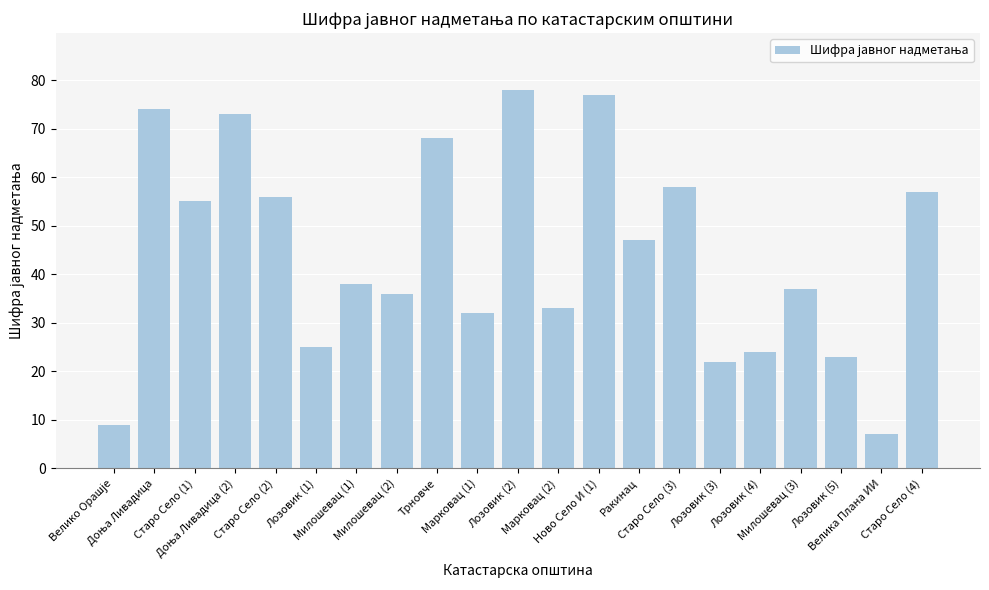

What is the average value?

44